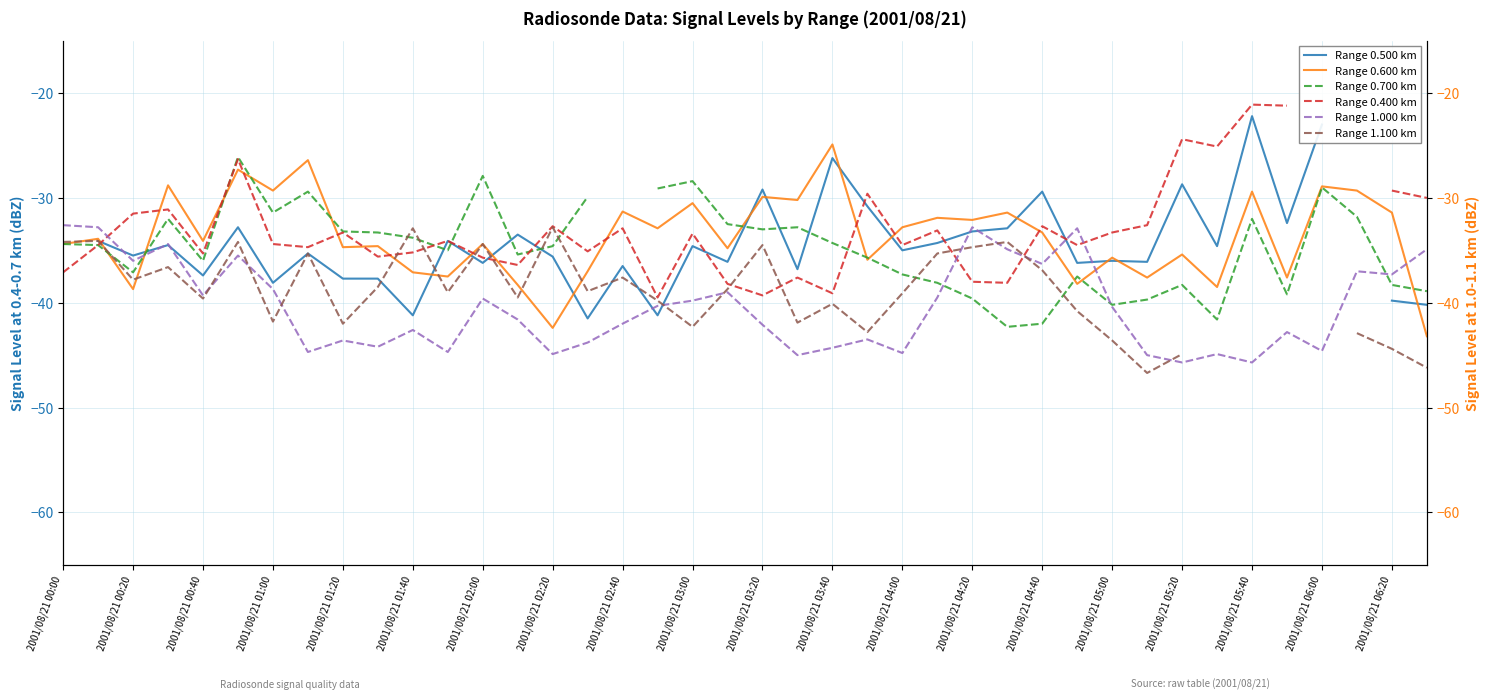

What are all the series names shown in the legend?

Range 0.500 km, Range 0.600 km, Range 0.700 km, Range 0.400 km, Range 1.000 km, Range 1.100 km